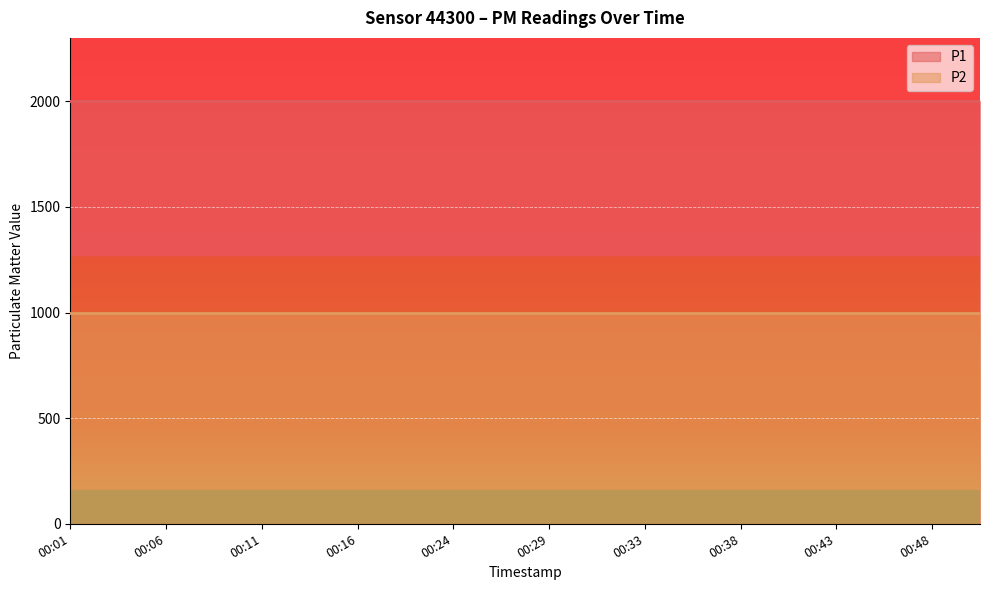

What is the average value of the P1 series?

1999.9